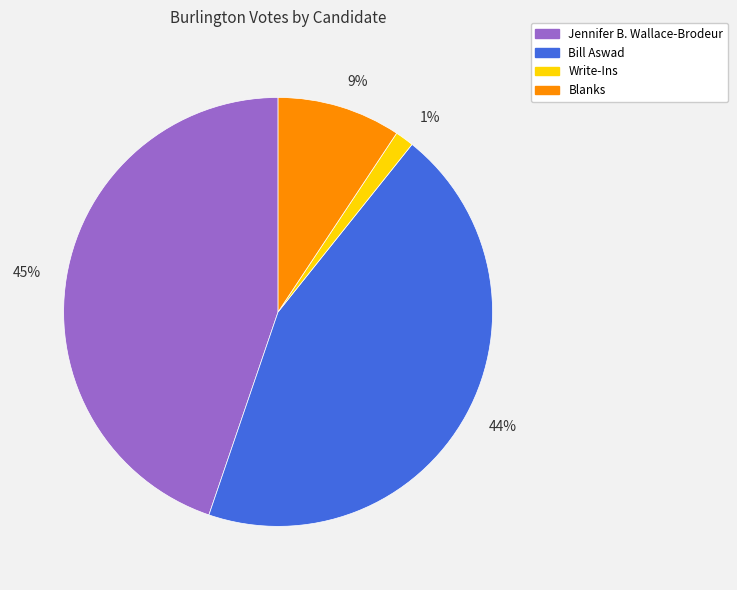

Count the number of slices in the pie.

4